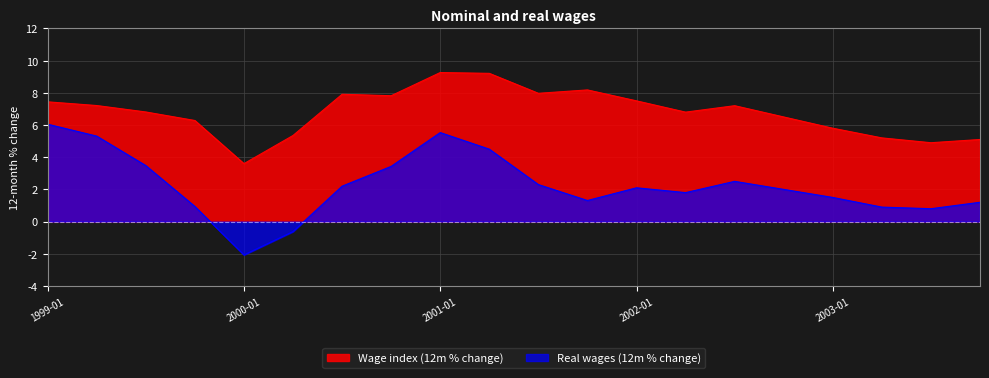

What is the difference between the second highest and second lowest values in the Real wages (12m % change) series?

6.2